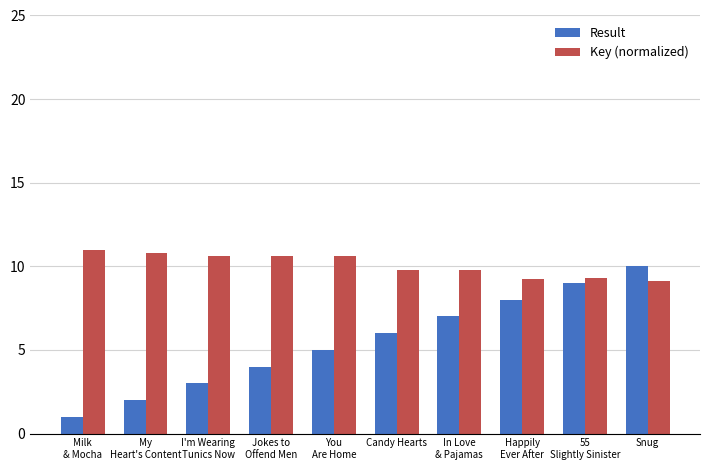

Is the value of Key (normalized) at Snug greater than the value of Result at Candy Hearts?

Yes